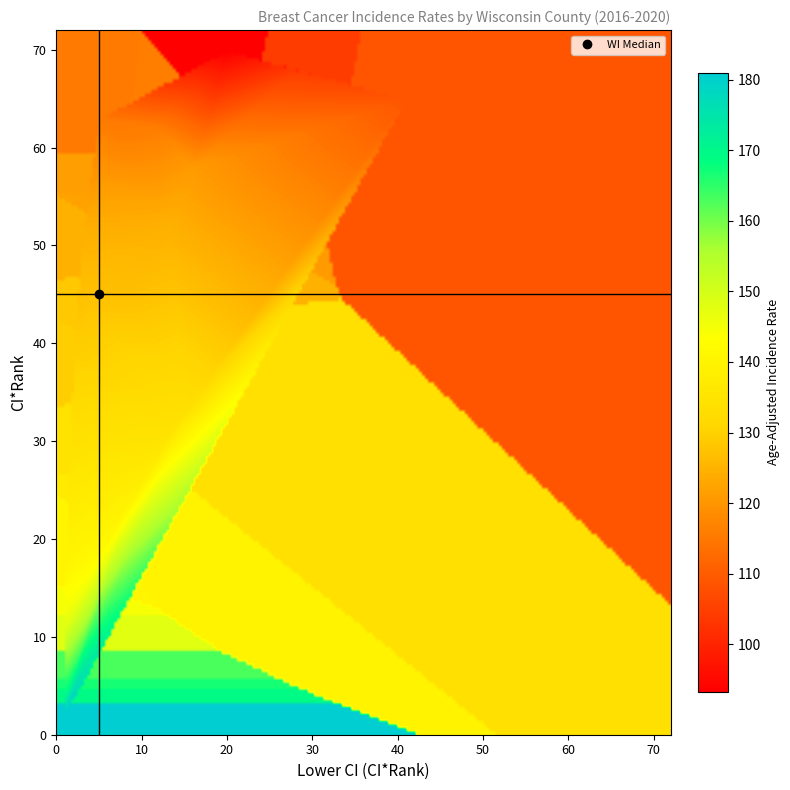

Reading left to right, list all the values displayed in this chart.

Adams County: 11.0	1.0	147.9
Ashland County: 39.0	2.0	129.4
Barron County: 46.0	8.0	126.6
Bayfield County: 63.0	5.0	115.3
Brown County: 23.0	8.0	139.6
Buffalo County: 70.0	20.0	93.3
Burnett County: 2.0	1.0	180.9
Calumet County: 49.0	8.0	125.9
Chippewa County: 54.0	12.0	123.0
Clark County: 61.0	8.0	116.3
Columbia County: 30.0	5.0	134.8
Crawford County: 13.0	1.0	144.5
Dane County: 33.0	15.0	133.7
Dodge County: 52.0	13.0	124.6
Door County: 43.0	4.0	128.4
Douglas County: 62.0	12.0	116.1
Dunn County: 45.0	6.0	127.2
Eau Claire County: 65.0	41.0	108.9
Florence County: 6.0	1.0	162.9
Fond du Lac County: 25.0	6.0	137.3
Forest County: 4.0	1.0	169.4
Grant County: 19.0	3.0	140.4
Green County: 68.0	28.0	104.4
Green Lake County: 5.0	1.0	166.6
Iowa County: 55.0	5.0	122.1
Iron County: 17.0	1.0	140.5
Jackson County: 51.0	3.0	124.7
Jefferson County: 58.0	16.0	121.0
Juneau County: 56.0	5.0	121.5